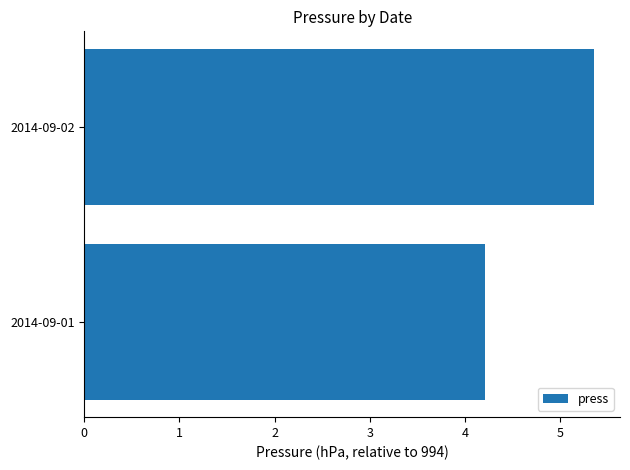

Which category has the lowest value across all series?

2014-09-01